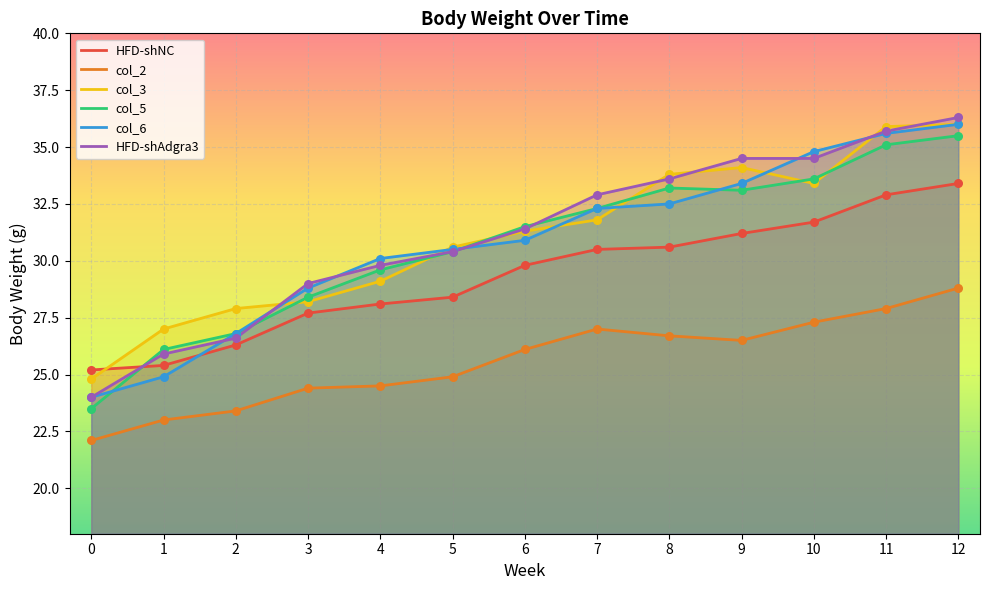

Which series reaches the minimum Y coordinate?

col_2